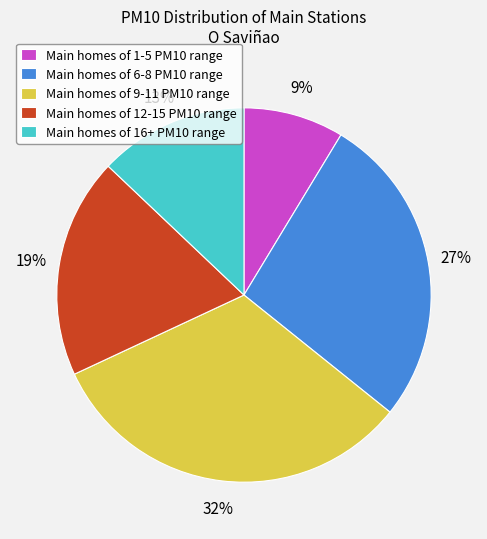

To the nearest percent, what percentage of the pie is Main homes of 16+ PM10 range?

13%